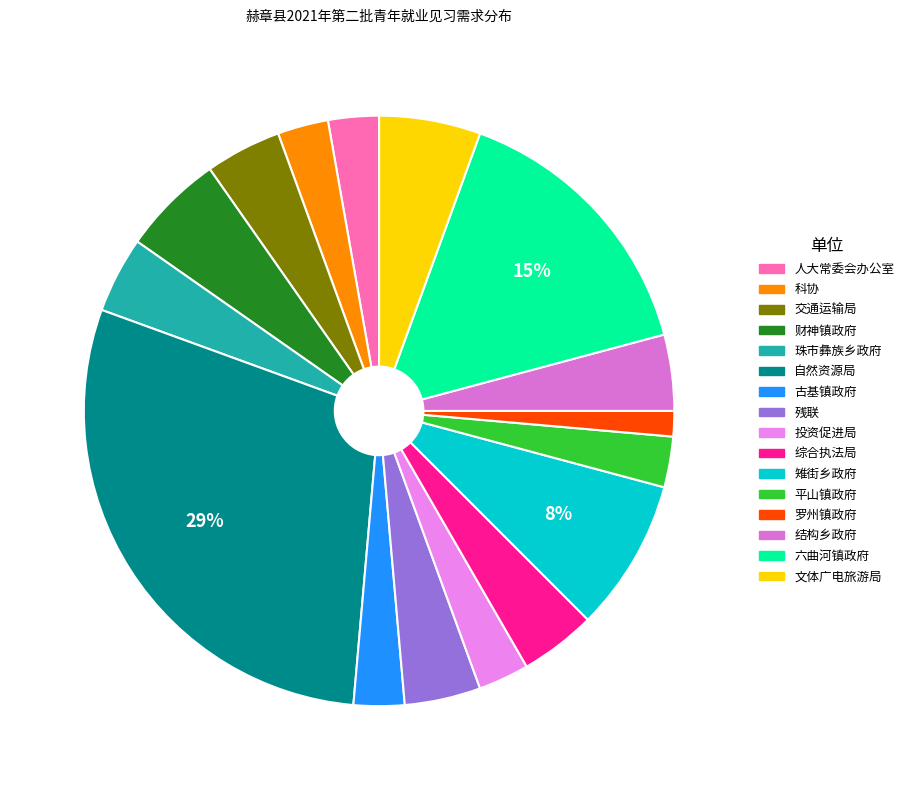

Which slice is the largest?

赫章县自然资源局